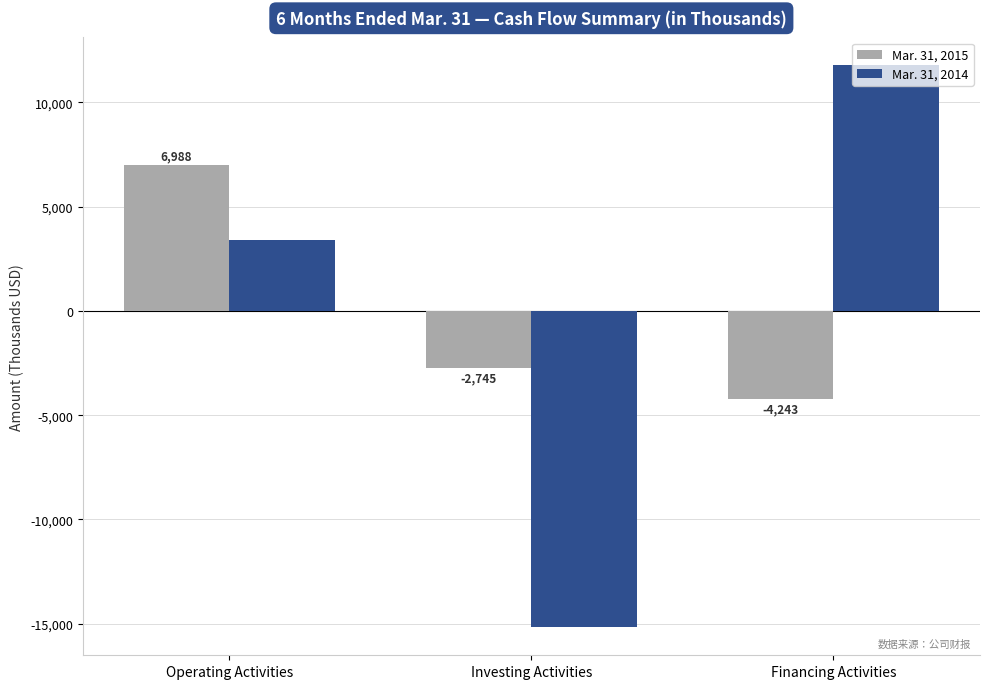

The Mar. 31, 2014 series shows 3403 at Operating Activities. True or false?

True